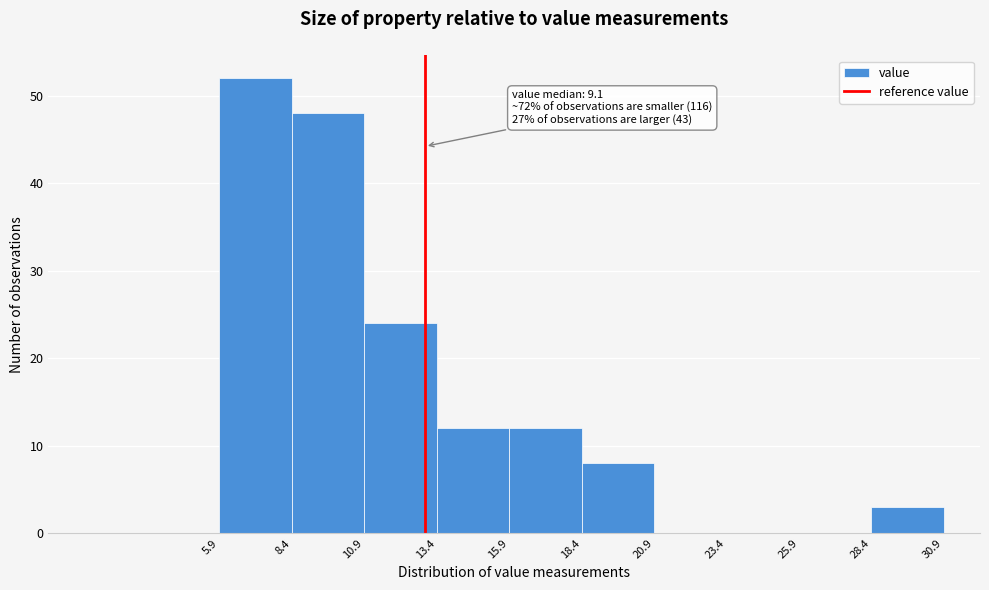

Which range on the x-axis has the tallest bar?

5.9 to 8.4